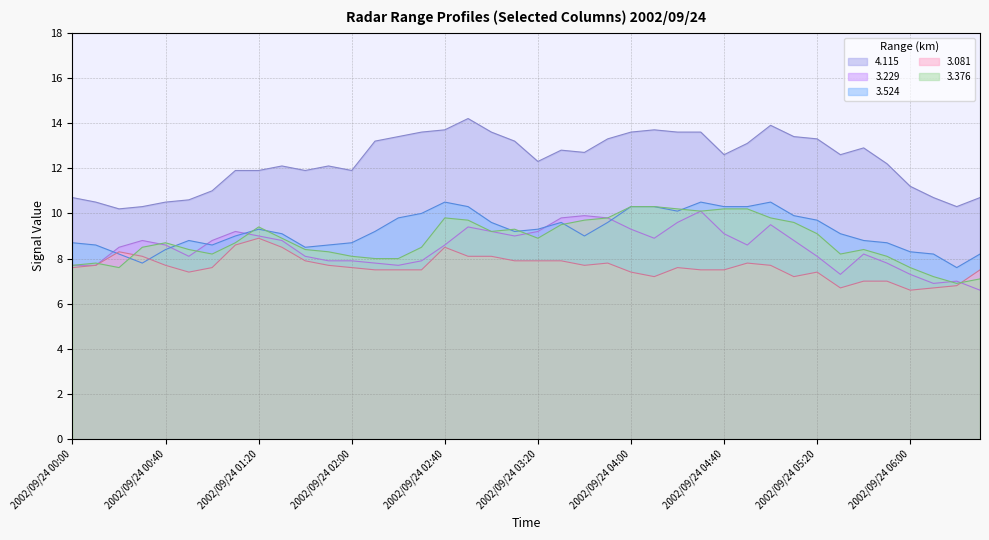

Does the chart display data point markers on the line(s)?

No